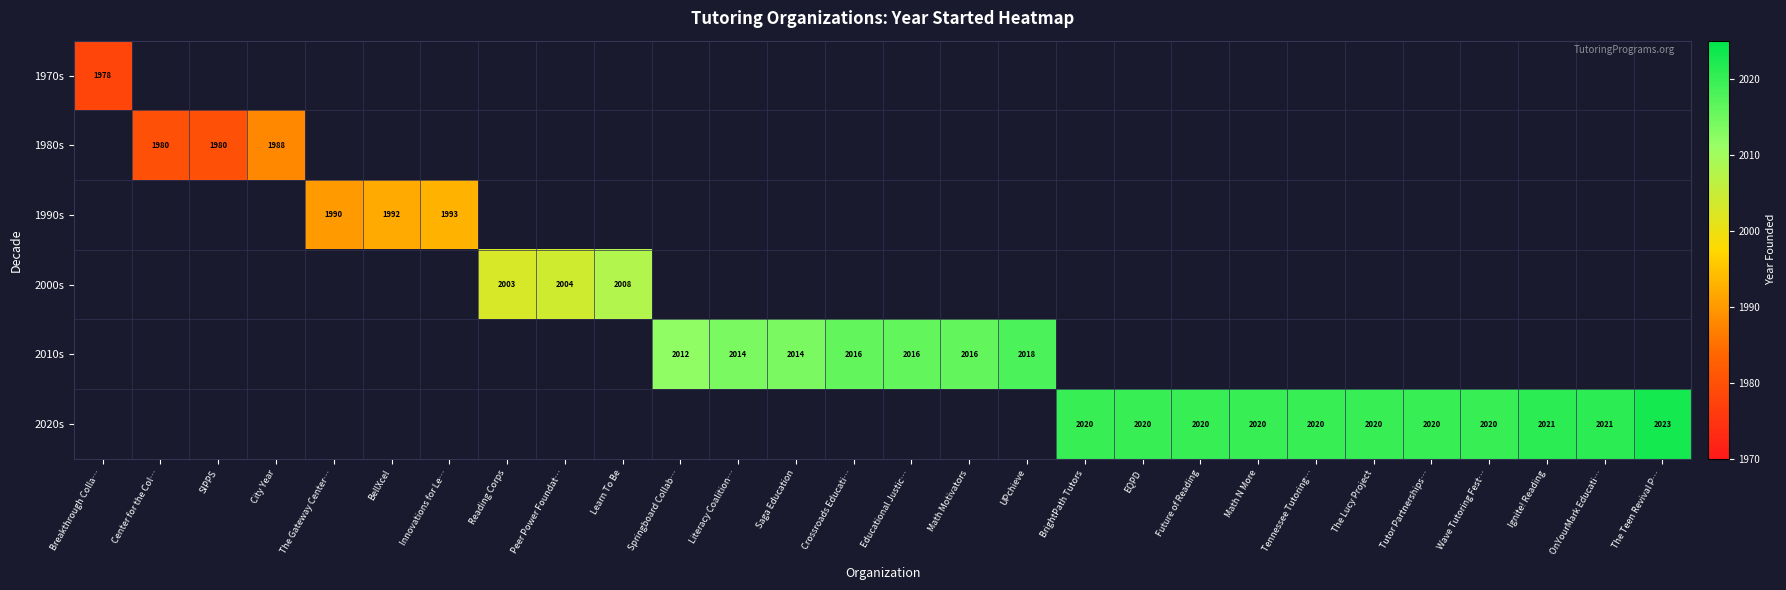

What is the sum of the 2020s values at Ignite! Reading and EQPD?

4041